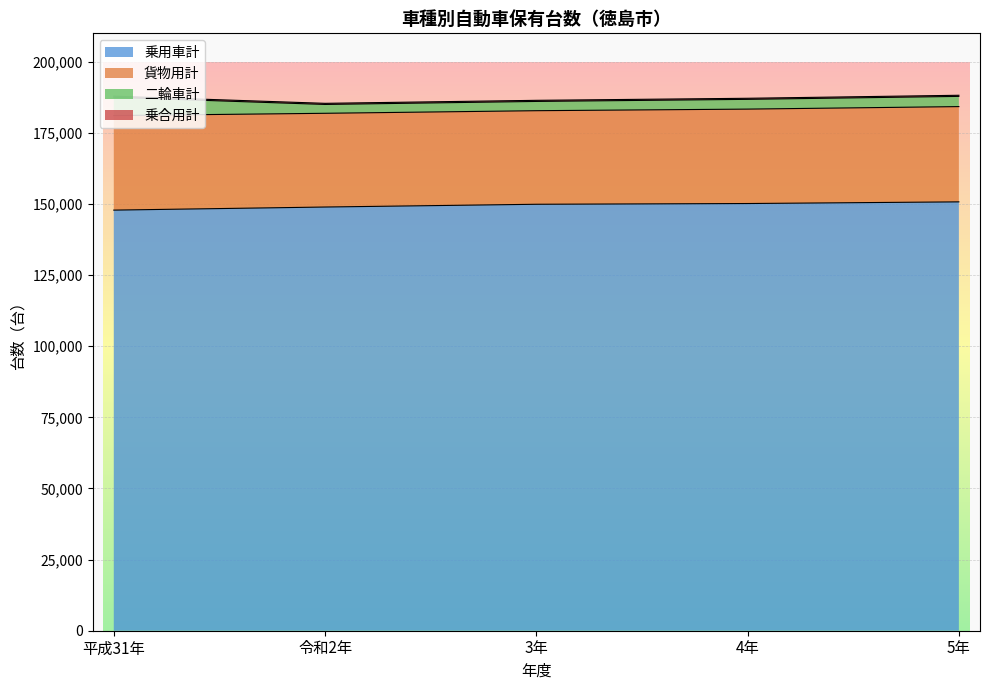

What is the difference between the maximum and minimum values in the 貨物用計 series?

597